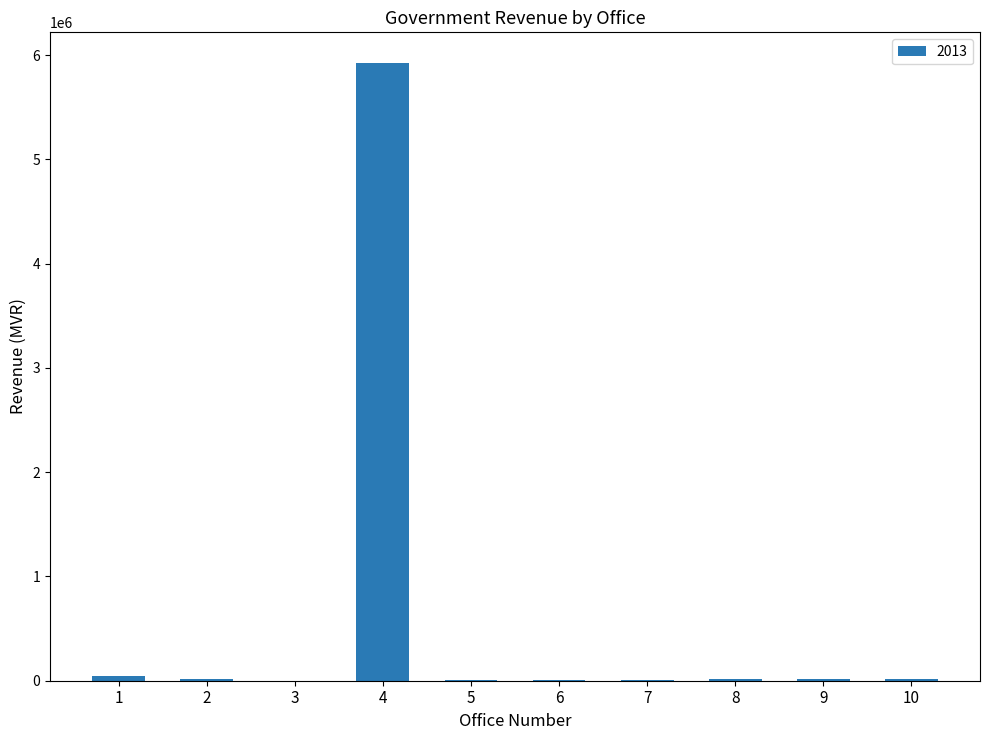

What is the sum of all values?

6046937